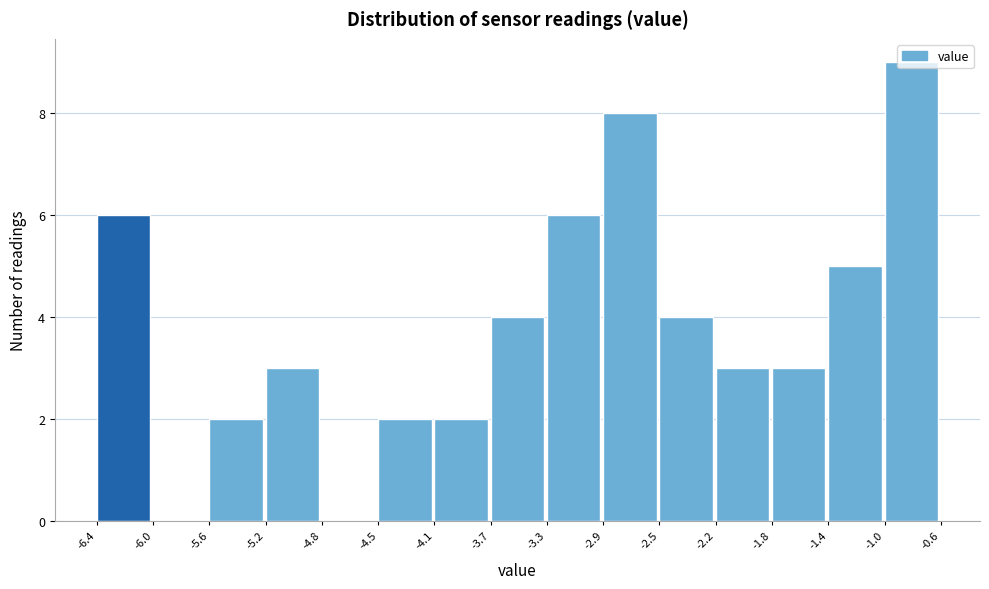

What is the height of the bar covering -2.2 to -1.8 on the x-axis? The values are not printed on the chart, so give them approximately, as read against the axis.

3